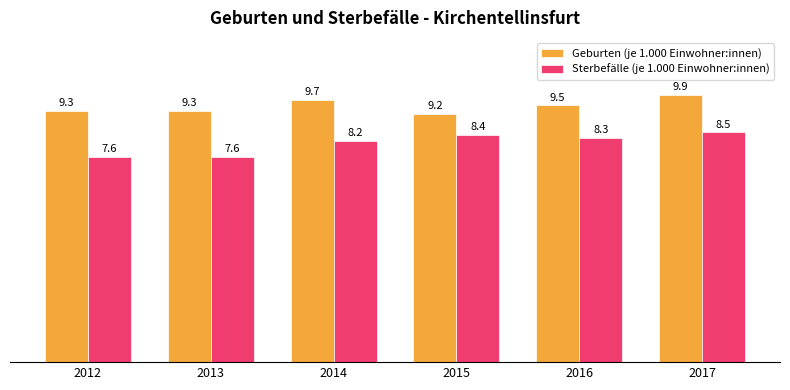

Does the chart contain any negative values?

No